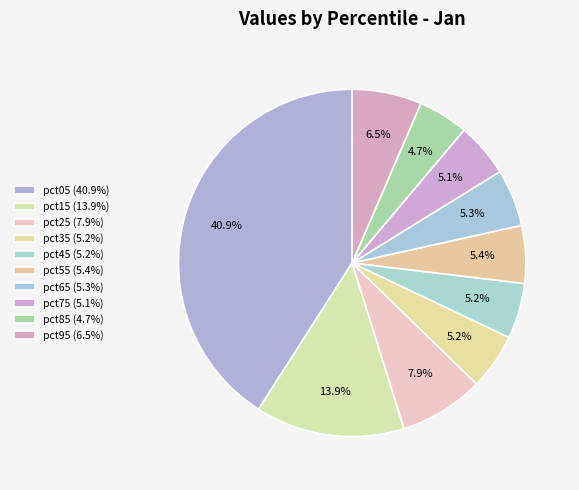

How many slices are in this pie chart?

10